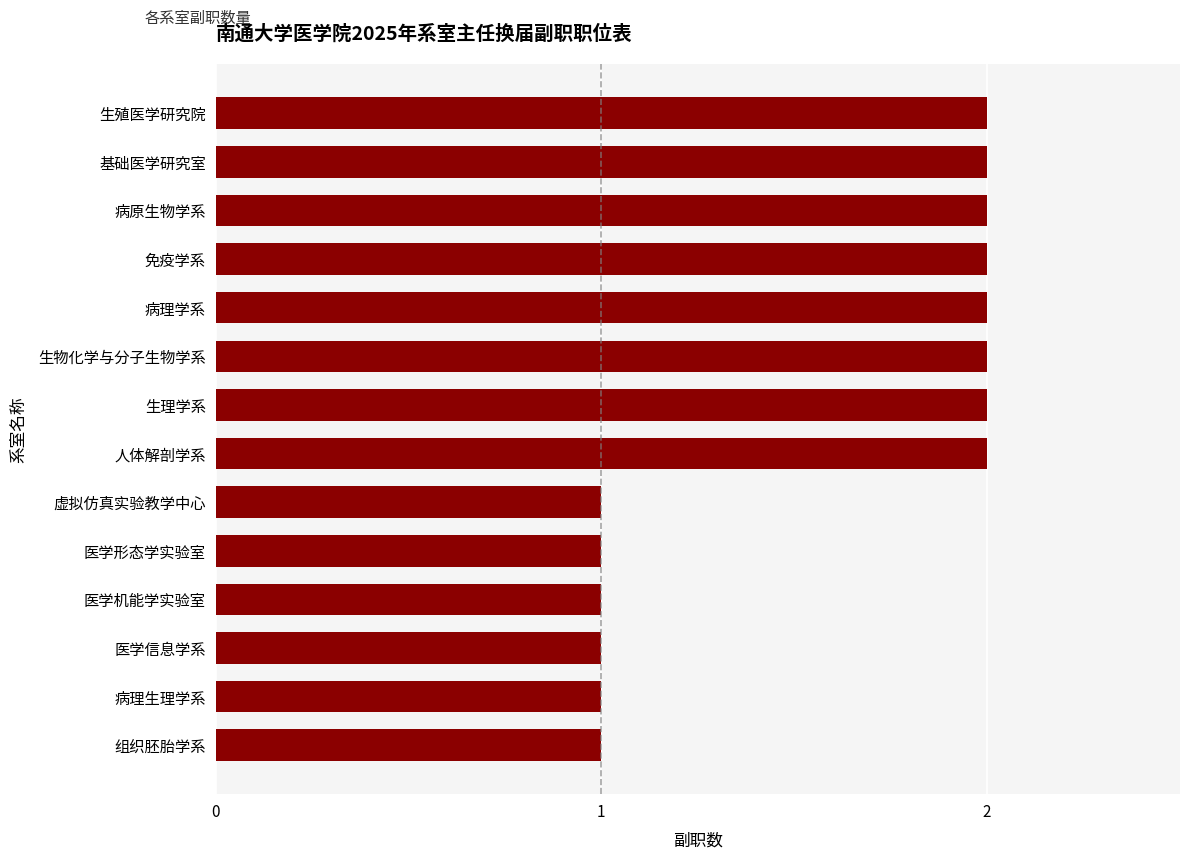

Reading bottom to top, extract all data points from this chart.

1	1	1	1	1	1	2	2	2	2	2	2	2	2